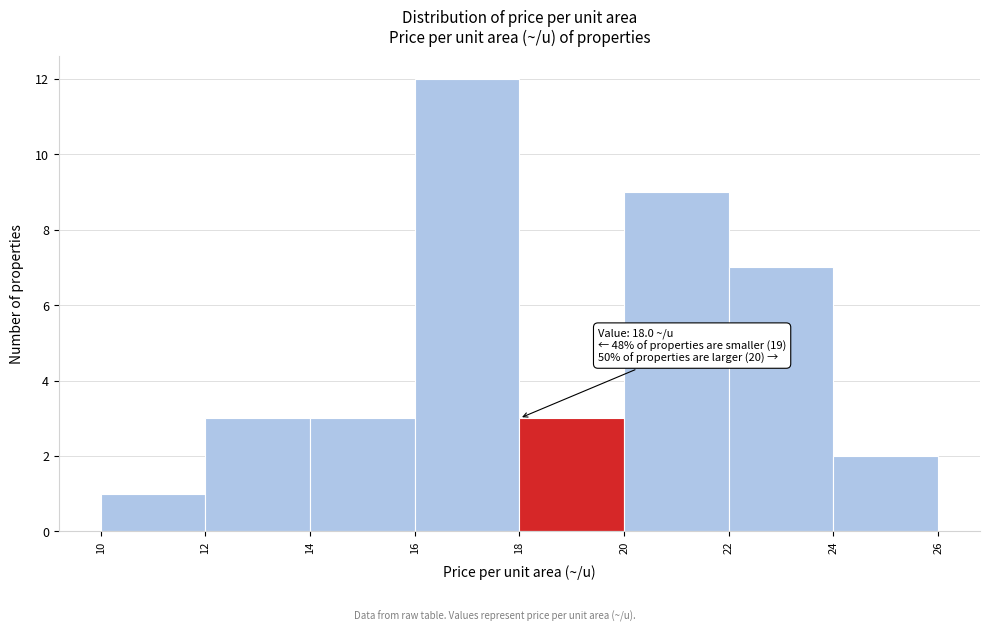

Which range on the x-axis has the tallest bar?

16 to 18